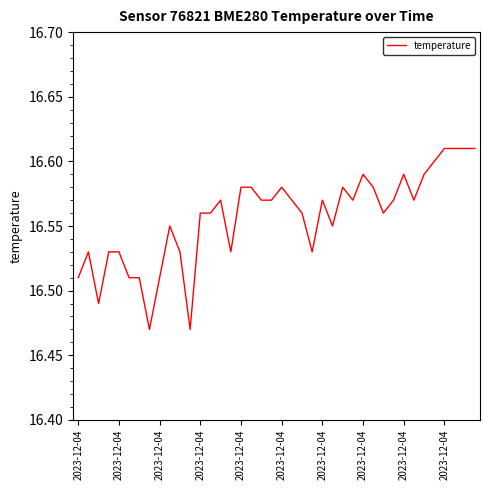

Rank the categories by value from lowest to highest.

2023-12-04, 11, 2023-12-04, 2023-12-04, 2023-12-04, 2023-12-04, 2023-12-04, 2023-12-04, 2023-12-04, 2023-12-04, 10, 15, 23, 2023-12-04, 25, 12, 13, 22, 30, 14, 18, 19, 21, 24, 27, 31, 33, 16, 17, 20, 26, 29, 28, 32, 34, 35, 36, 37, 38, 39